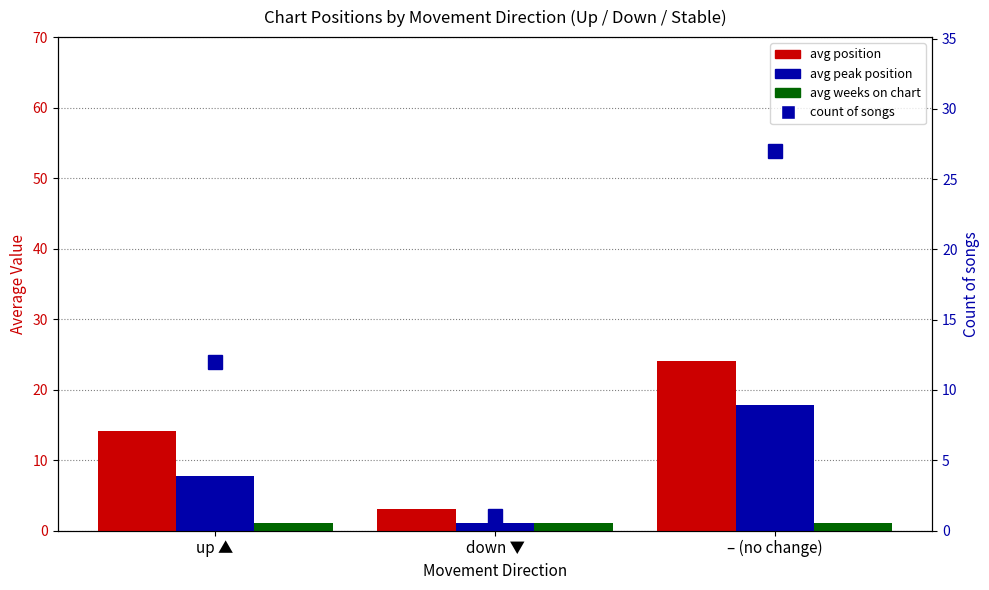

At up ▲, list the series in order from largest to smallest.

avg position, count of songs, avg peak position, avg weeks on chart